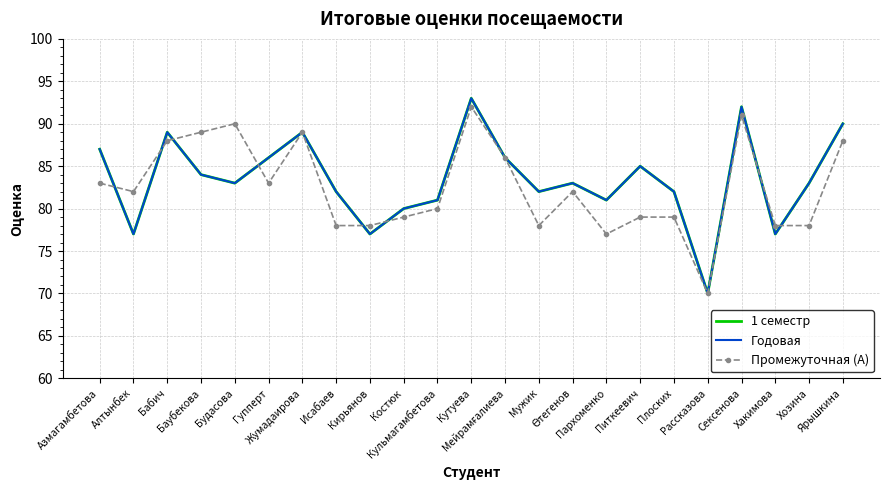

Reading left to right, transcribe all the data shown in this chart.

1 семестр: 87	77	89	84	83	86	89	82	77	80	81	93	86	82	83	81	85	82	70	92	77	83	90
Годовая: 87	77	89	84	83	86	89	82	77	80	81	93	86	82	83	81	85	82	70	92	77	83	90
Промежуточная (А): 83	82	88	89	90	83	89	78	78	79	80	92	86	78	82	77	79	79	70	91	78	78	88